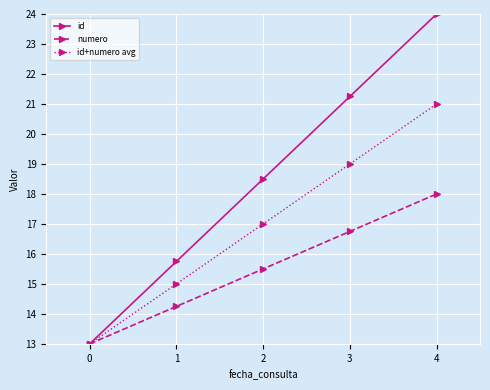

What is the difference between the id values at 2 and 0?

5.5